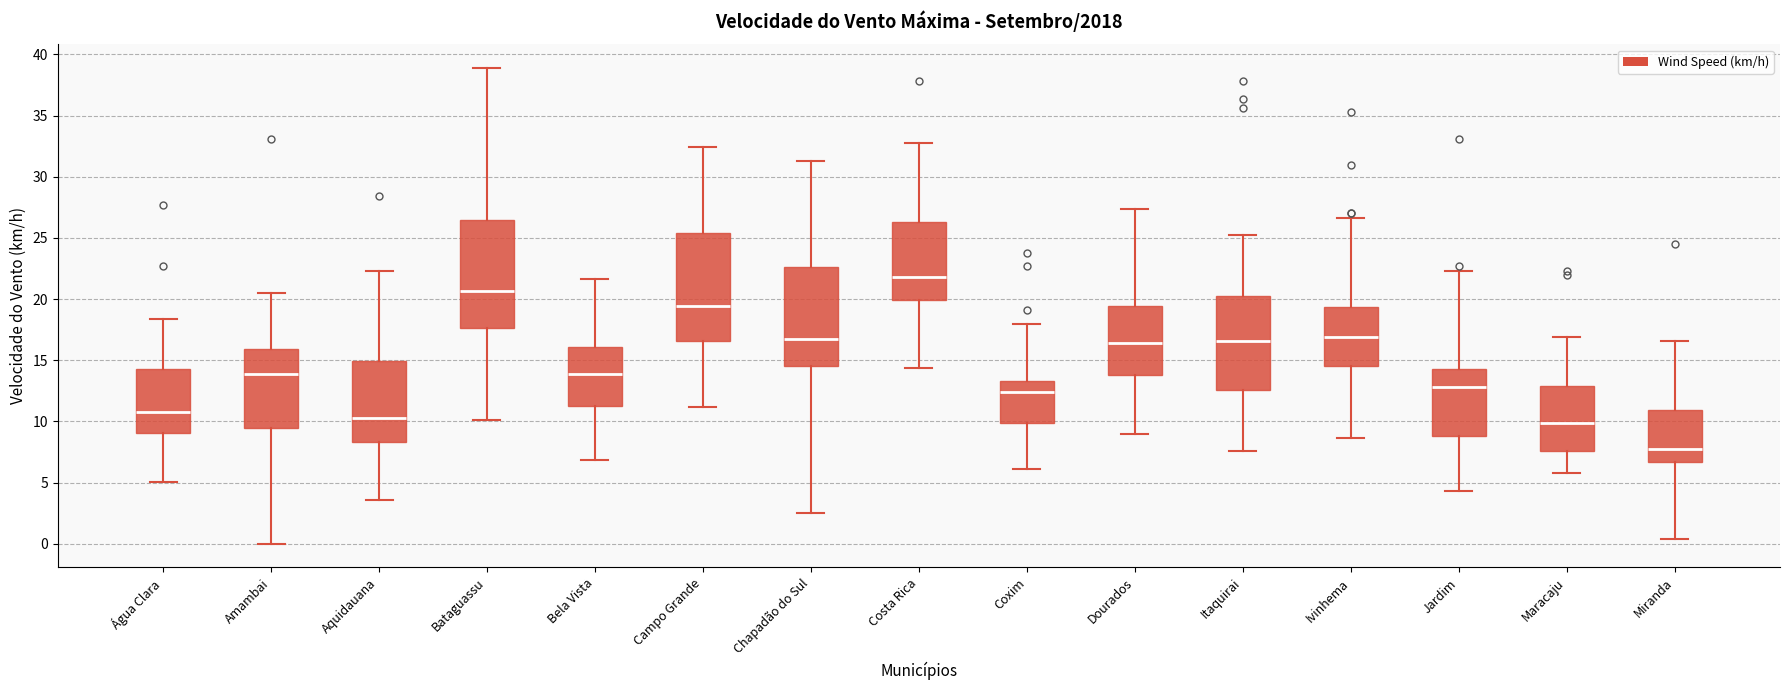

Reading left to right, read every box against the y-axis: the position of its median line, the range the box covers, and the ends of its whiskers. The values are not printed on the chart, so give them approximately, as read against the axis.

Água Clara: median 11.0, box 9.0 to 14.5, whiskers 5.0 to 18.5
Amambai: median 14.0, box 9.5 to 16.0, whiskers 0.0 to 20.5
Aquidauana: median 10.5, box 8.5 to 15.0, whiskers 3.5 to 22.5
Bataguassu: median 20.5, box 17.5 to 26.5, whiskers 10.0 to 39.0
Bela Vista: median 14.0, box 11.5 to 16.0, whiskers 7.0 to 21.5
Campo Grande: median 19.5, box 16.5 to 25.5, whiskers 11.0 to 32.5
Chapadão do Sul: median 16.5, box 14.5 to 22.5, whiskers 2.5 to 31.5
Costa Rica: median 22.0, box 20.0 to 26.5, whiskers 14.5 to 33.0
Coxim: median 12.5, box 10.0 to 13.5, whiskers 6.0 to 18.0
Dourados: median 16.5, box 14.0 to 19.5, whiskers 9.0 to 27.5
Itaquirai: median 16.5, box 12.5 to 20.5, whiskers 7.5 to 25.0
Ivinhema: median 17.0, box 14.5 to 19.5, whiskers 8.5 to 26.5
Jardim: median 13.0, box 9.0 to 14.5, whiskers 4.5 to 22.5
Maracaju: median 10.0, box 7.5 to 13.0, whiskers 6.0 to 17.0
Miranda: median 7.5, box 6.5 to 11.0, whiskers 0.5 to 16.5